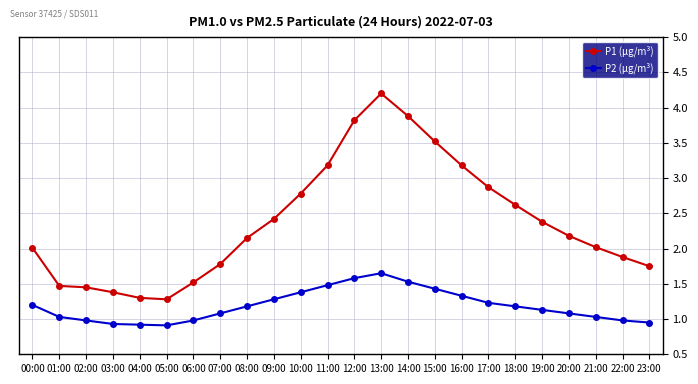

True or false: P1 (μg/m³) and P2 (μg/m³) cross at least once.

False